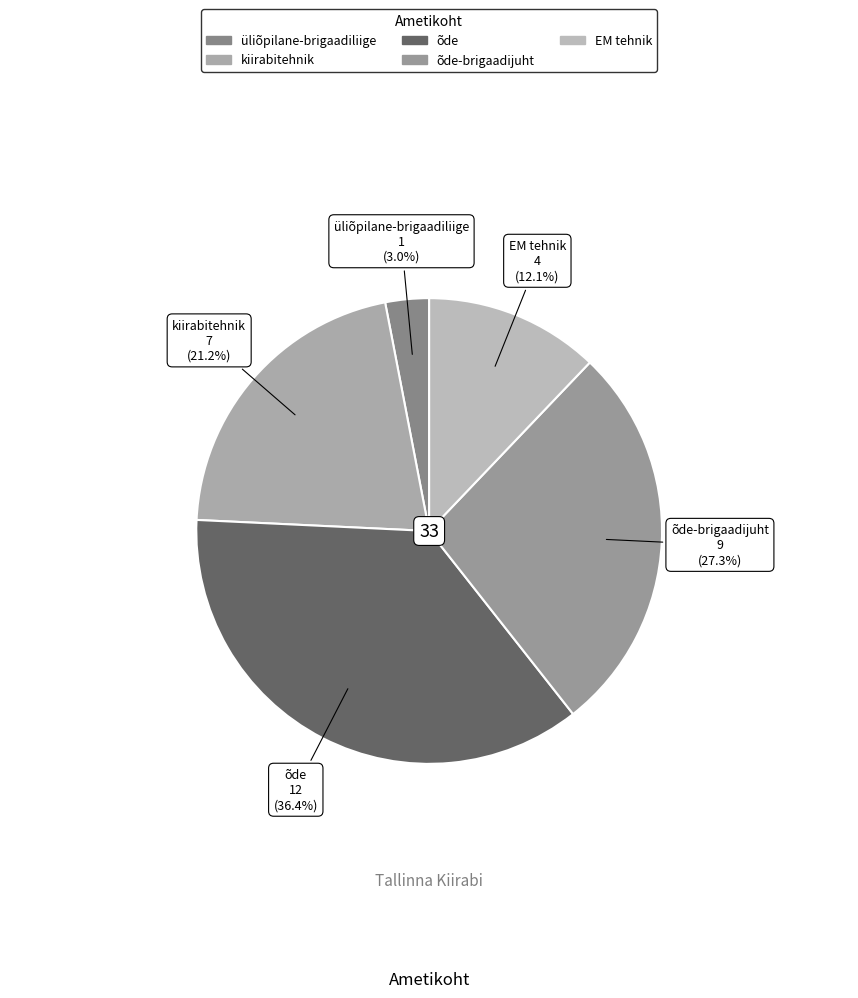

How many segments does this pie chart have?

5